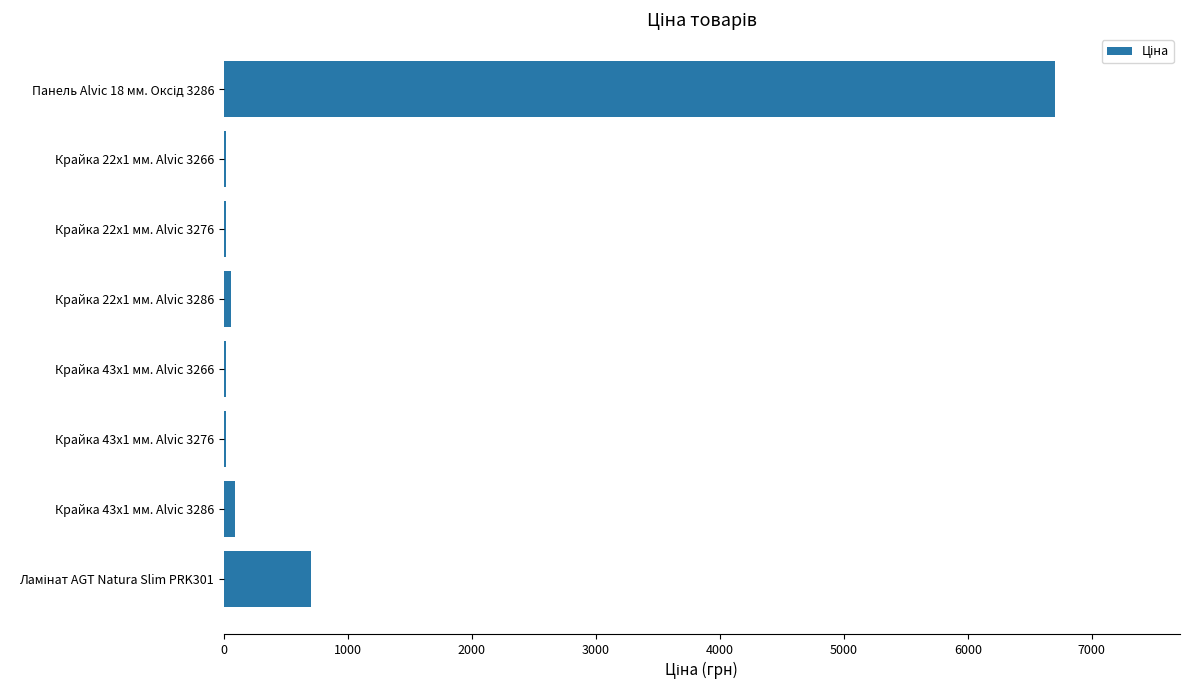

The chart shows a value of 15.3 at Крайка 43x1 мм. Alvic 3276. True or false?

True